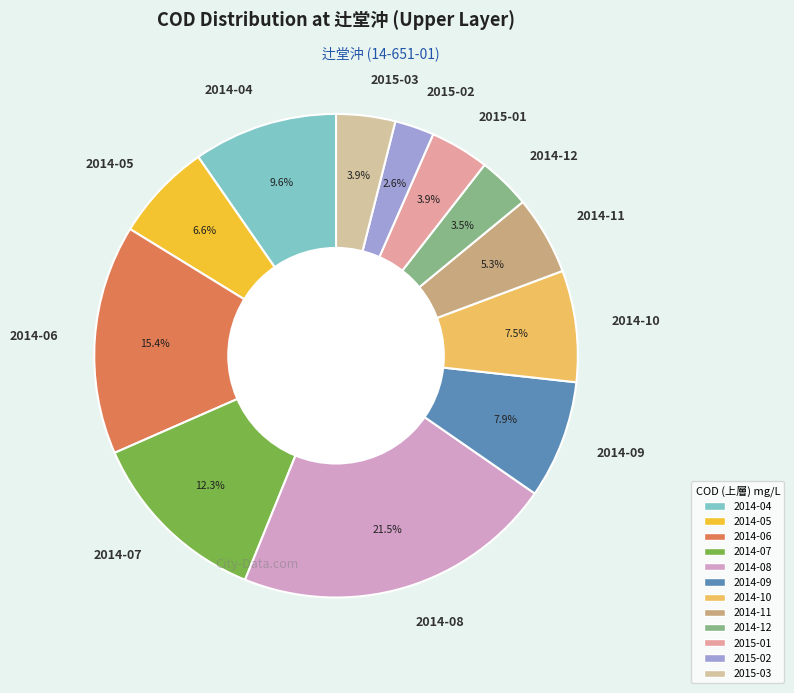

How many slices are in this pie chart?

12